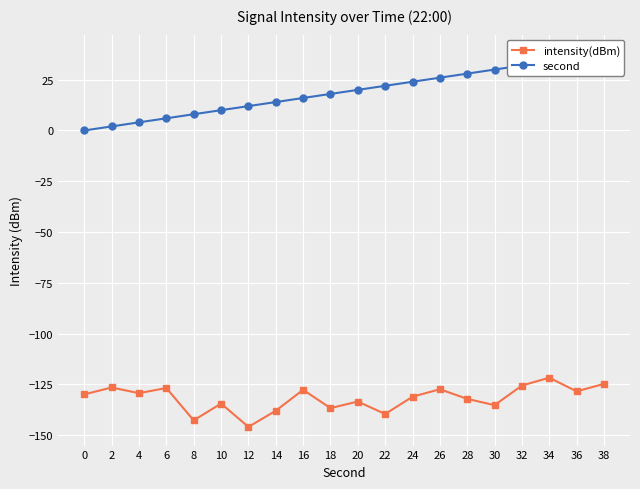

At which category is the sum across all series the highest?

38